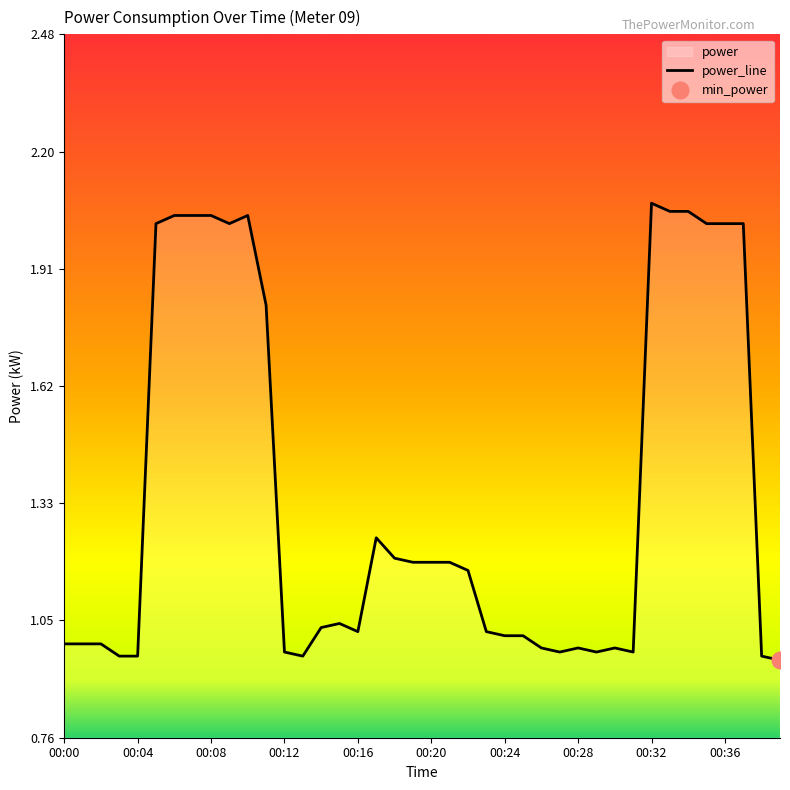

The value at 00:12 is 0.5. True or false?

False